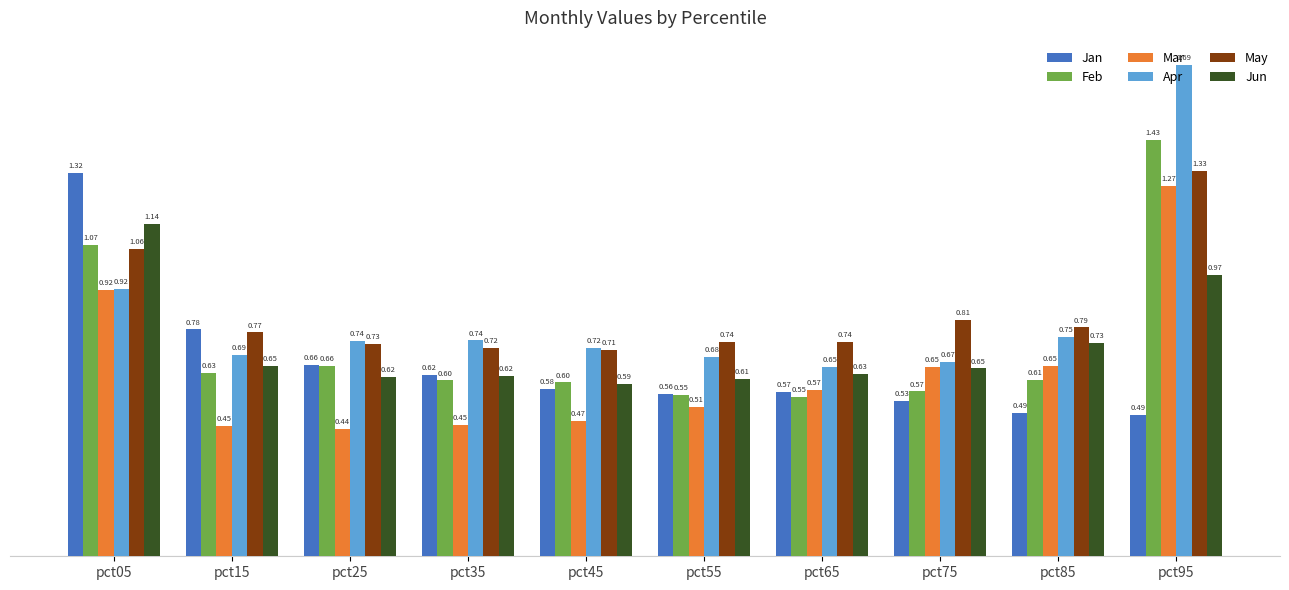

What is the sum of the Jun values at pct65 and pct55?

1.2